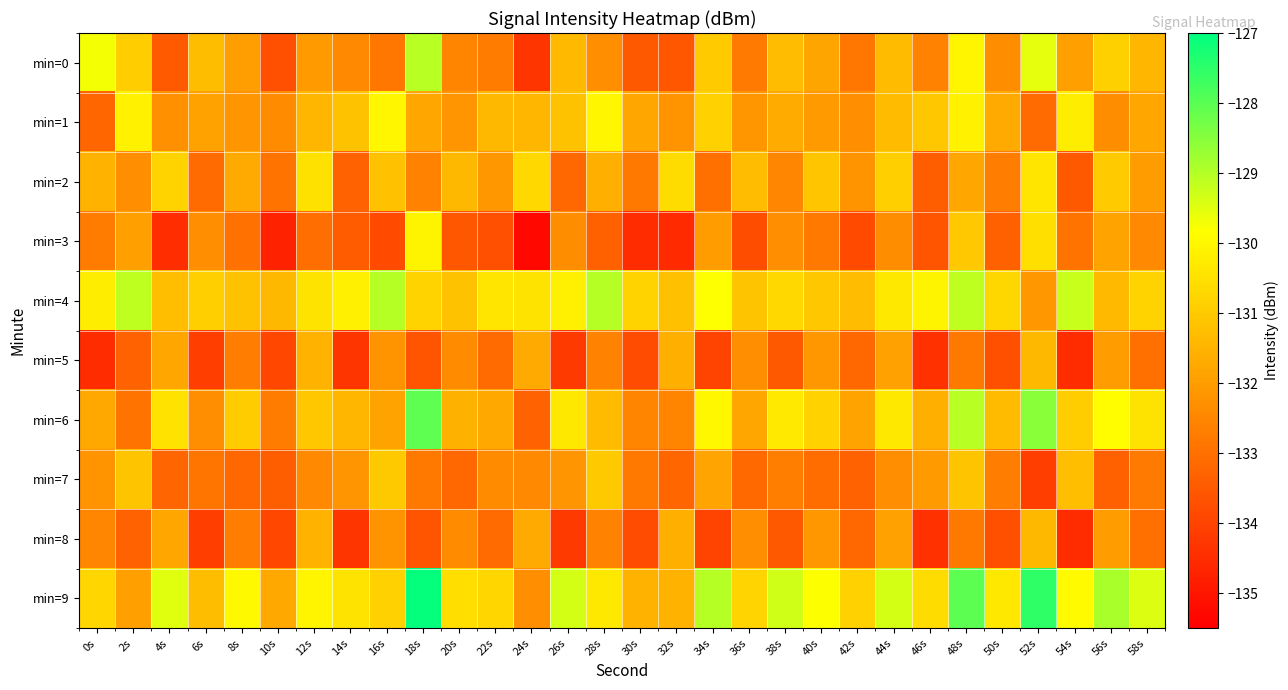

At which category is the sum across all series the highest?

48s